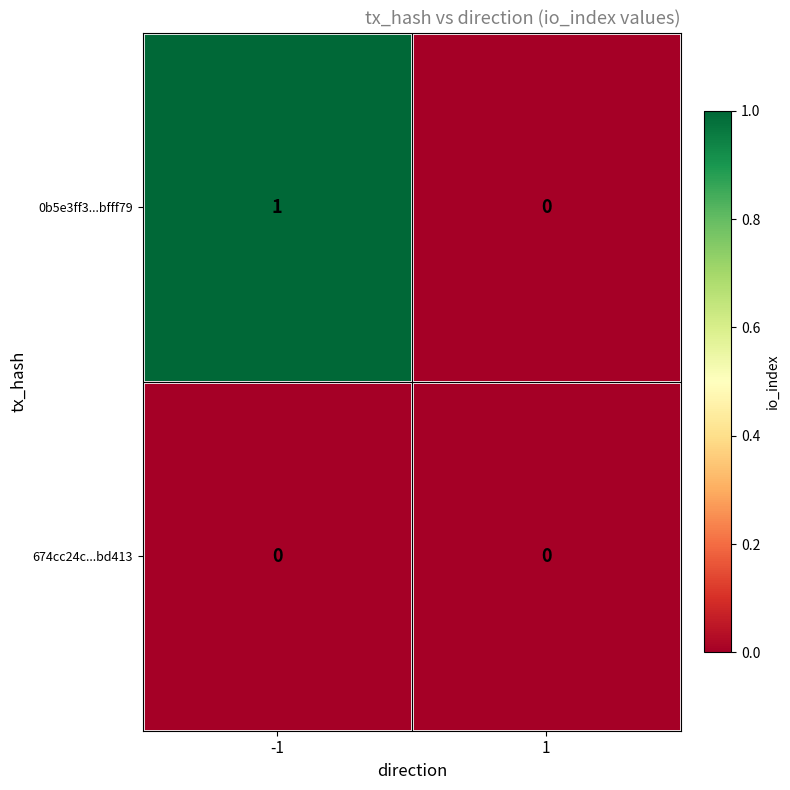

Which series has the largest total across all categories?

0b5e3ff3...bfff79